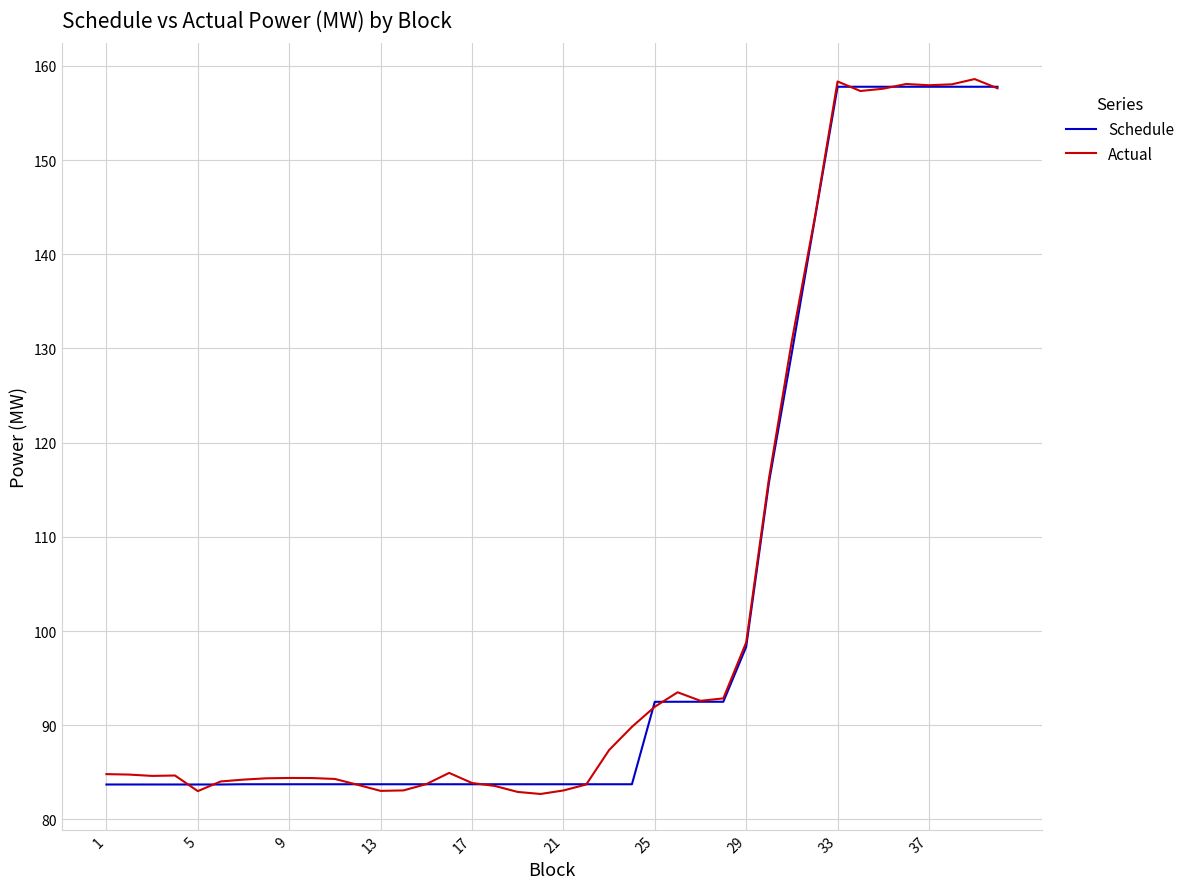

Which series has the widest spread of values?

Actual